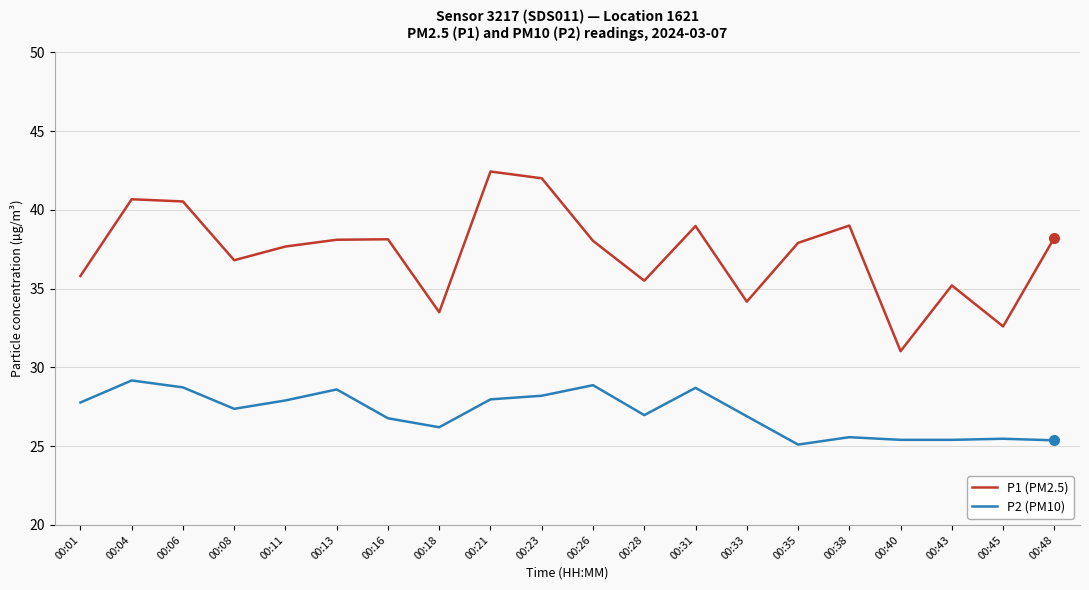

Which label corresponds to the smallest value in the chart?

00:35